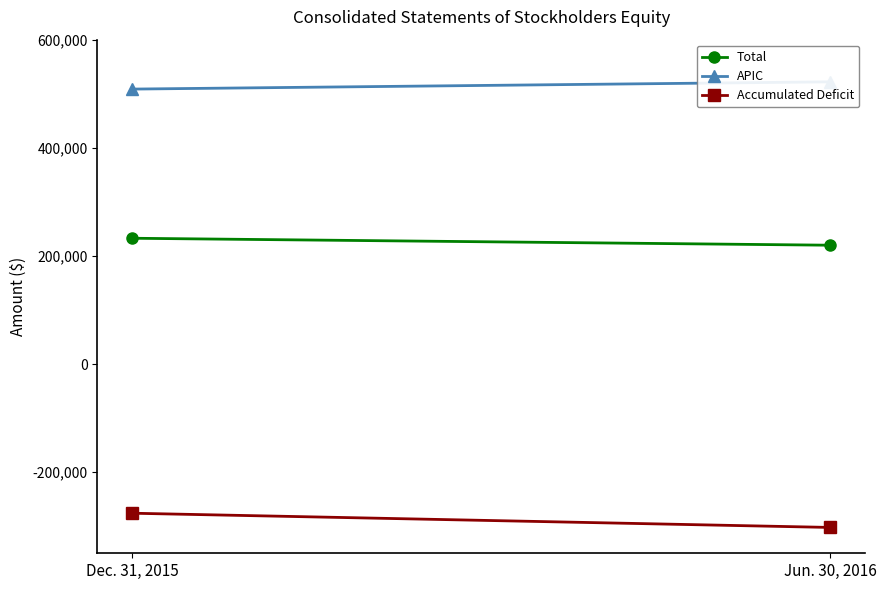

What position from the left is Dec. 31, 2015?

1